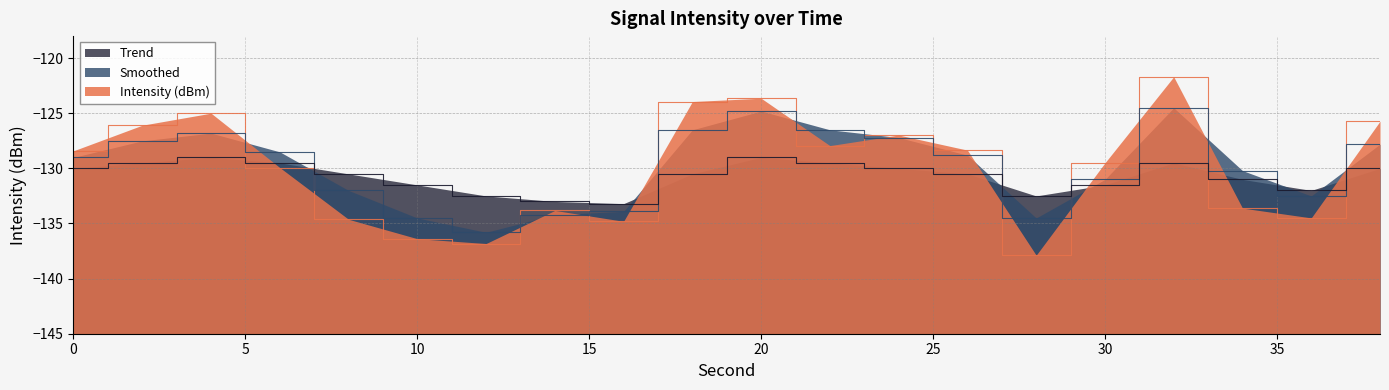

In Intensity (dBm), how many points are lower than both neighbors (excluding endpoints)?

5